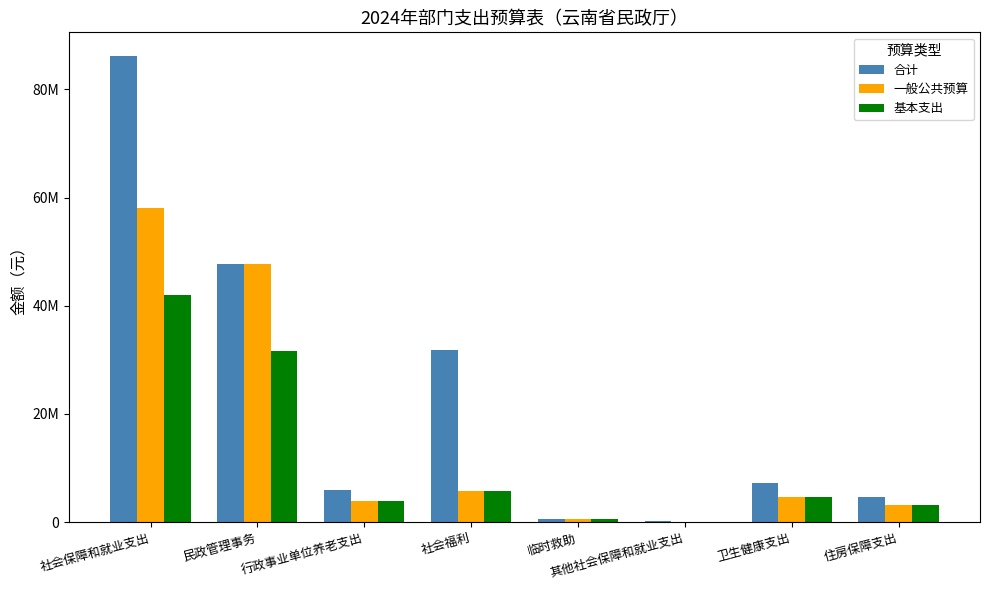

What is the greatest value displayed?

86232737.6